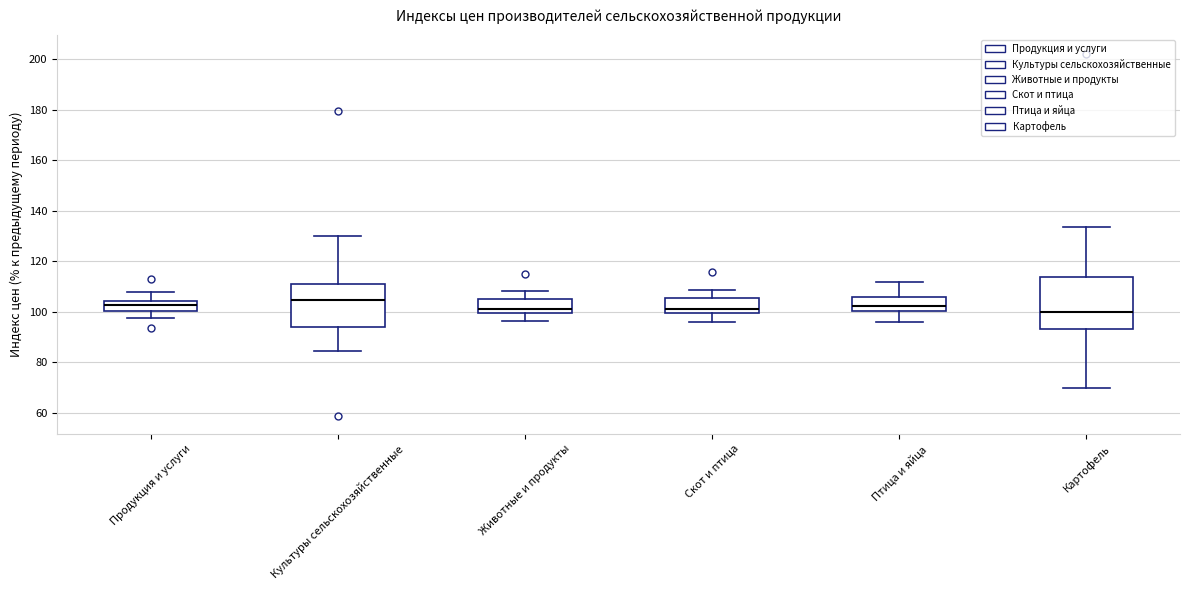

Reading left to right, read every box against the y-axis: the position of its median line, the range the box covers, and the ends of its whiskers. The values are not printed on the chart, so give them approximately, as read against the axis.

Продукция и услуги: median 102, box 100 to 104, whiskers 98 to 108
Культуры сельскохозяйственные: median 104, box 94 to 112, whiskers 84 to 130
Животные и продукты: median 102, box 100 to 106, whiskers 96 to 108
Скот и птица: median 102, box 100 to 106, whiskers 96 to 108
Птица и яйца: median 102, box 100 to 106, whiskers 96 to 112
Картофель: median 100, box 94 to 114, whiskers 70 to 134